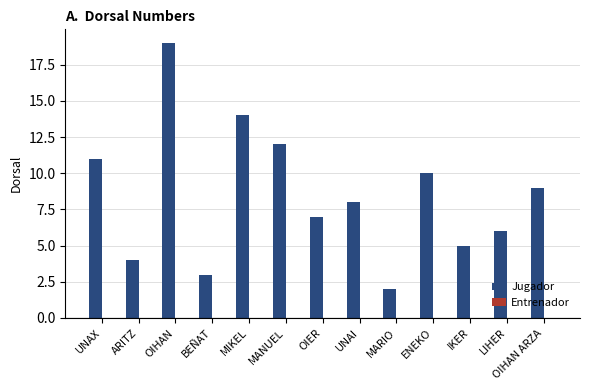

True or false: the data shows 14 at MIKEL.

True